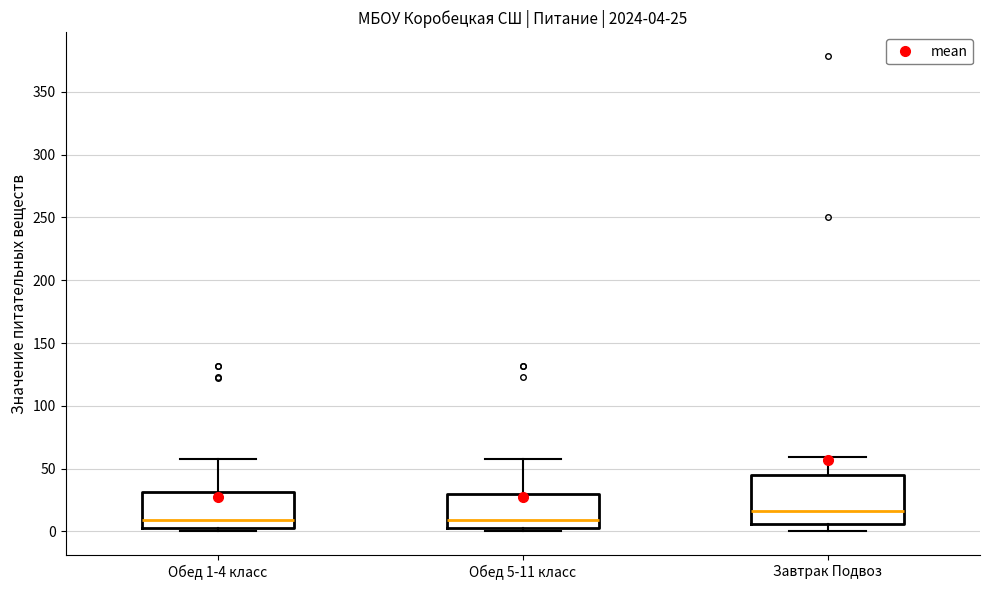

Which box is the tallest, from its lower edge to its upper edge?

Завтрак Подвоз